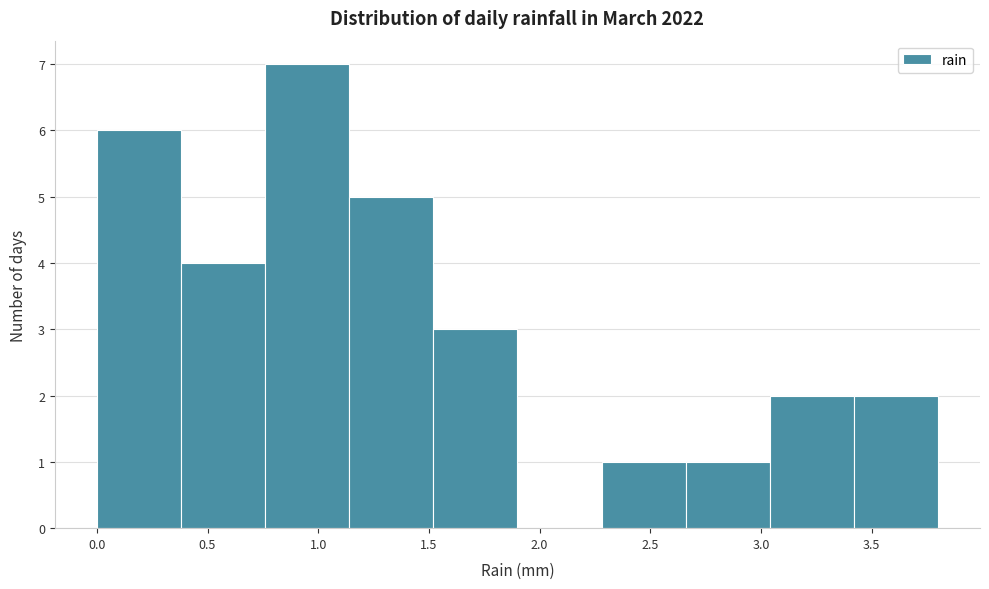

What is the height of the bar covering 2.28 to 2.66 on the x-axis? Neither the bar edges nor the heights are printed on the chart, so give them approximately, as read against the axes.

1